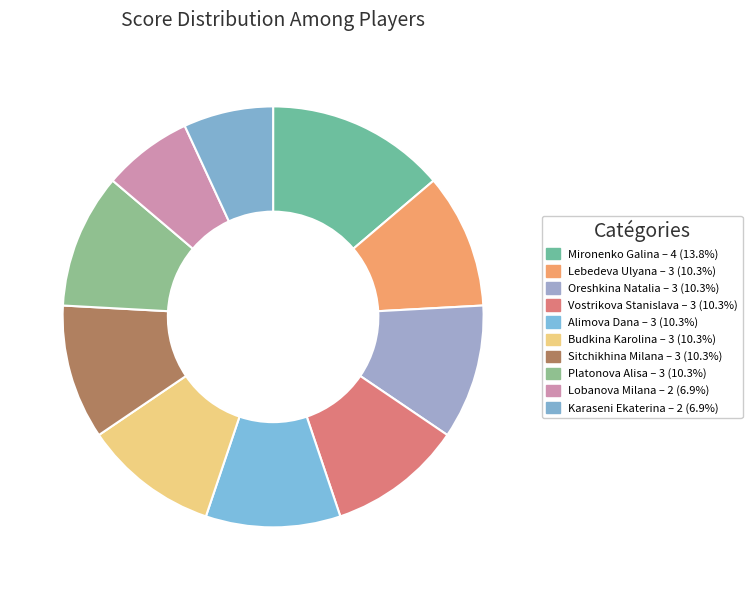

What is the ratio of the value at Platonova Alisa to the value at Alimova Dana?

1.0